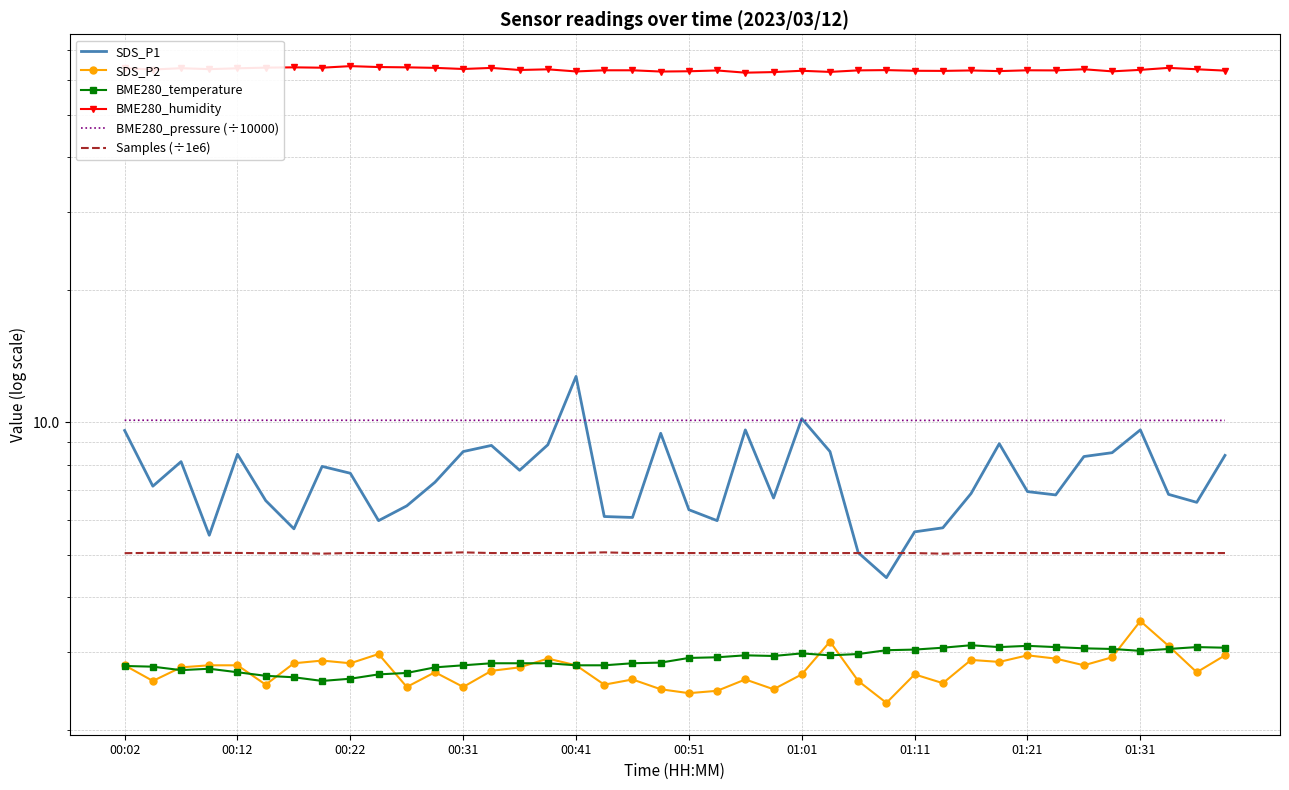

What is the lowest value of the BME280_humidity series?

62.3